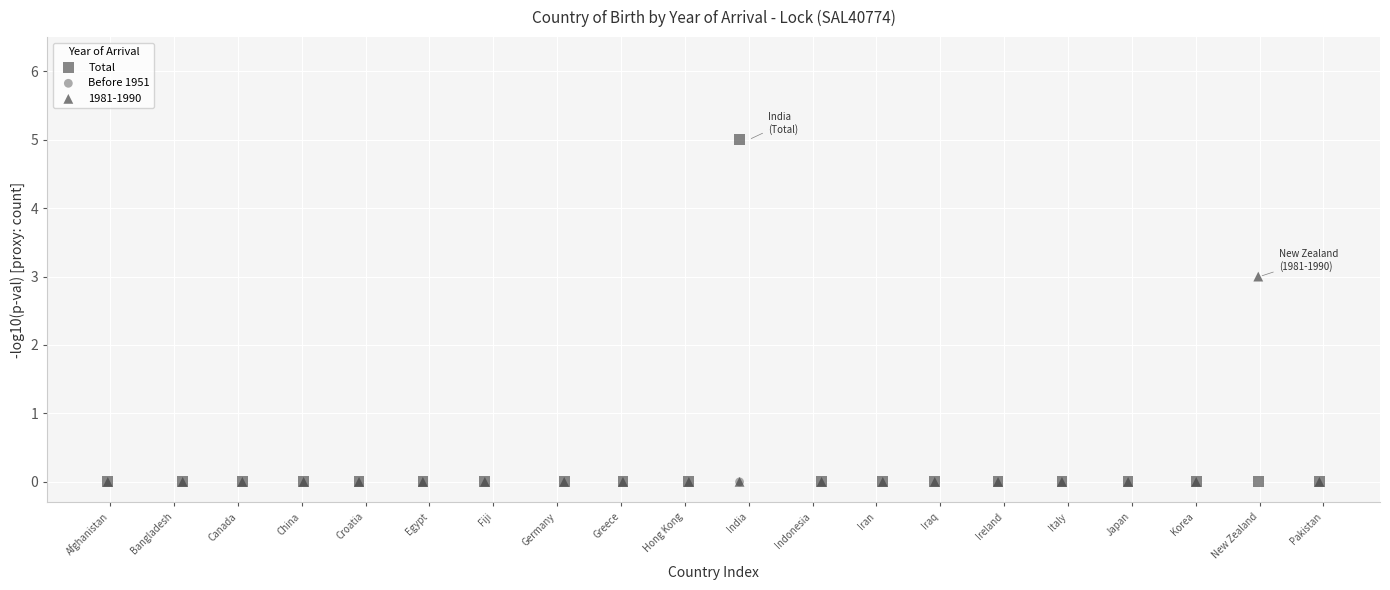

Across all series, what Y value is closest to 2?

3